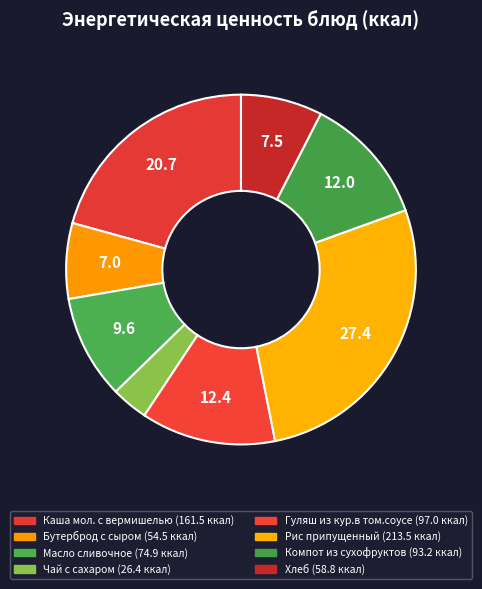

How many segments does this pie chart have?

8